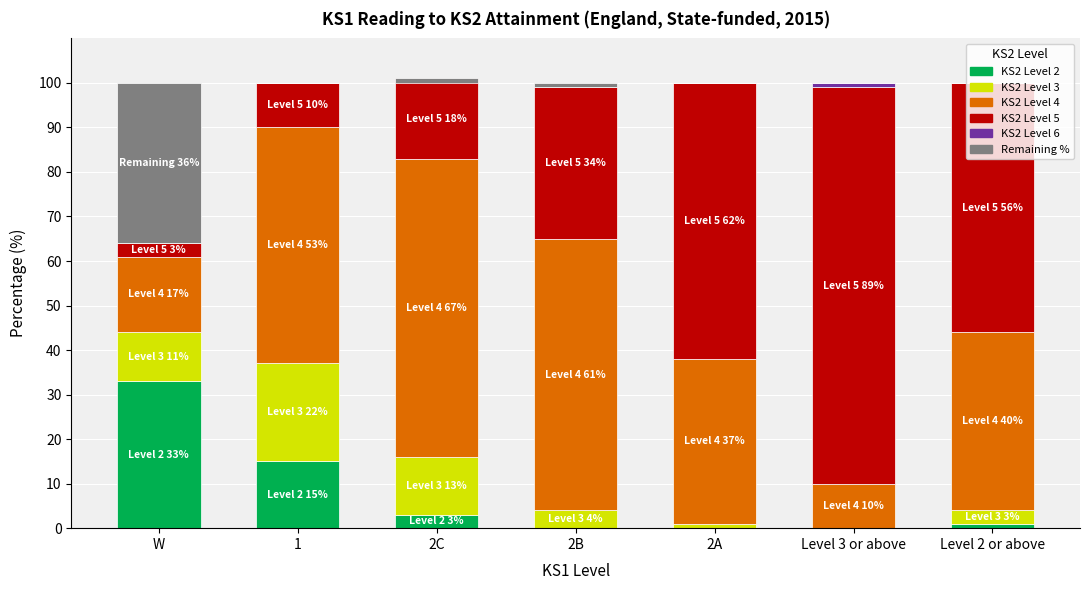

What is the sum of all KS2 Level 3 values?

54